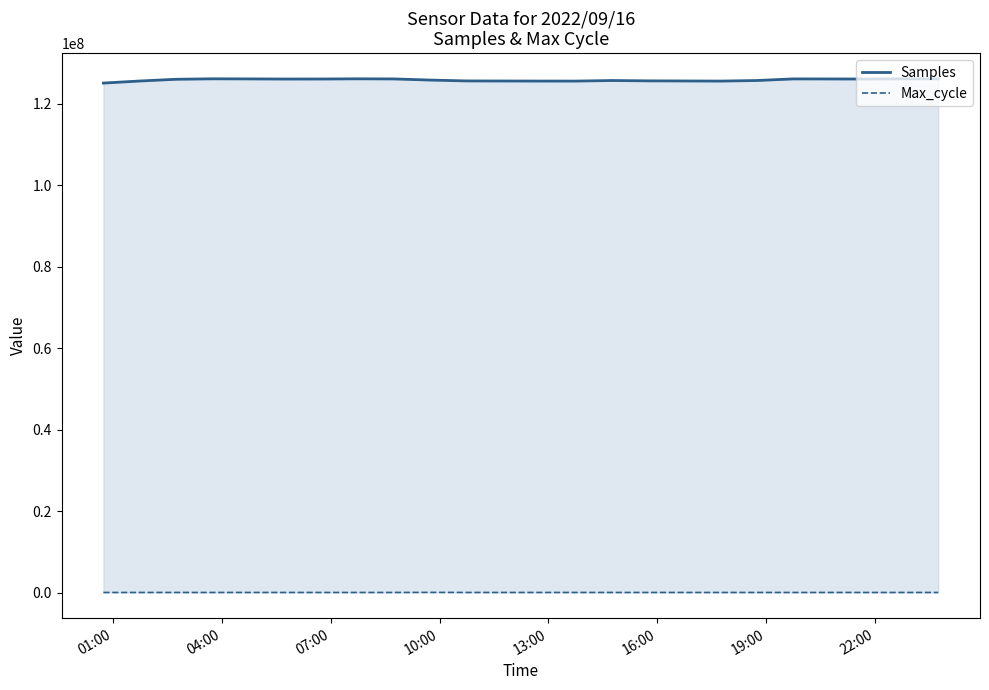

True or false: Samples and Max_cycle intersect in this chart.

False